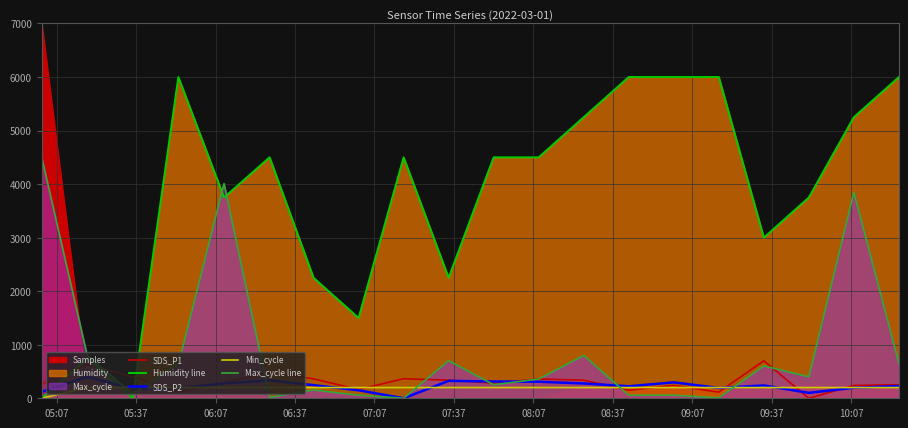

What is the maximum value for Max_cycle line?

4500.0